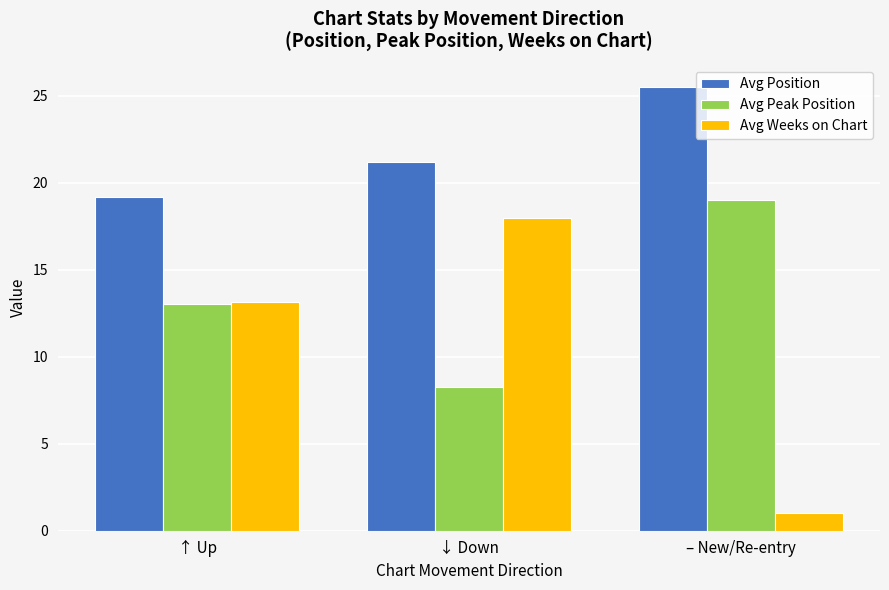

How many values in the Avg Position series are below 21?

1